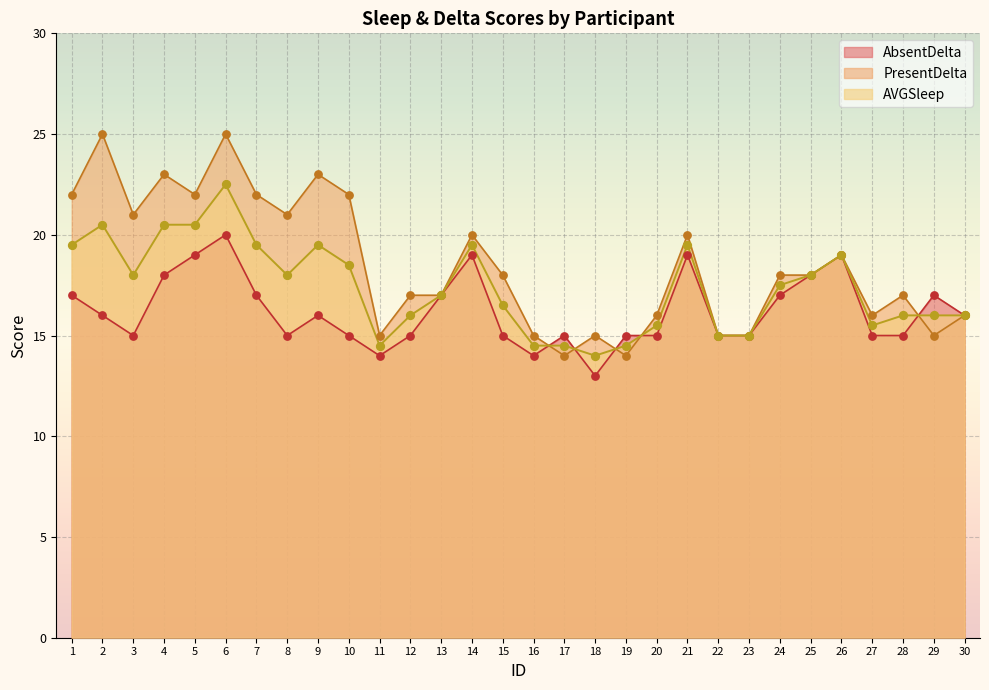

At which category is the sum across all series the highest?

6